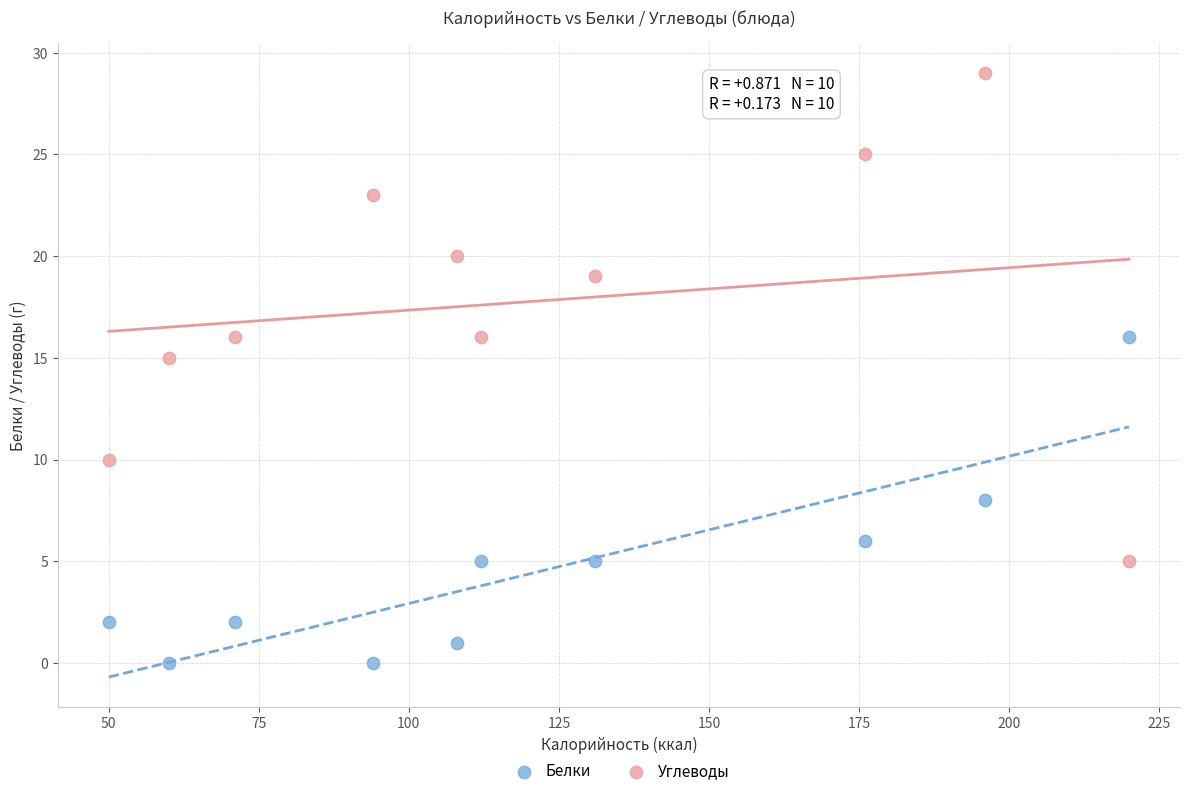

Across all data points, what is the range of X values (max minus min)?

170